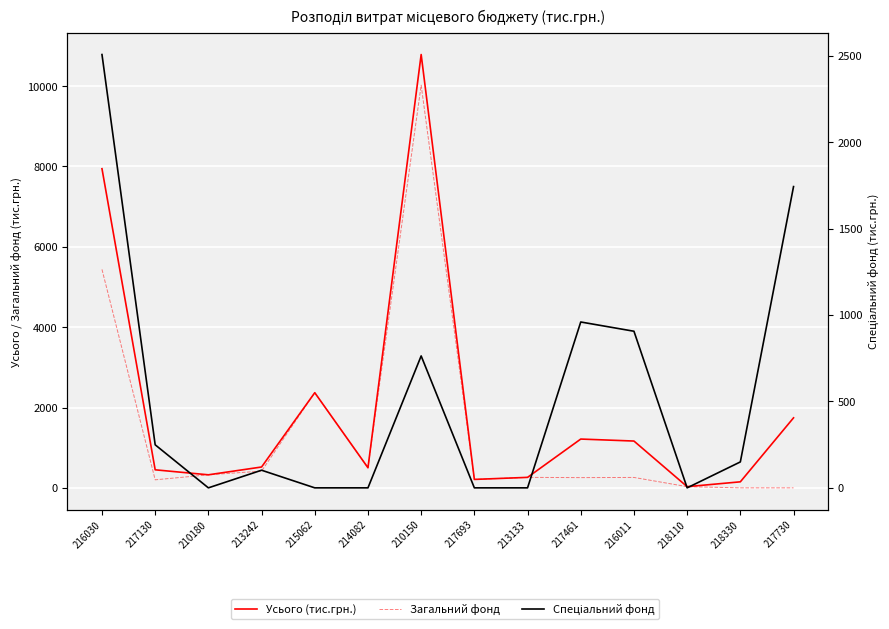

True or false: Усього (тис.грн.) has a value of 699.6 at 213242.

False